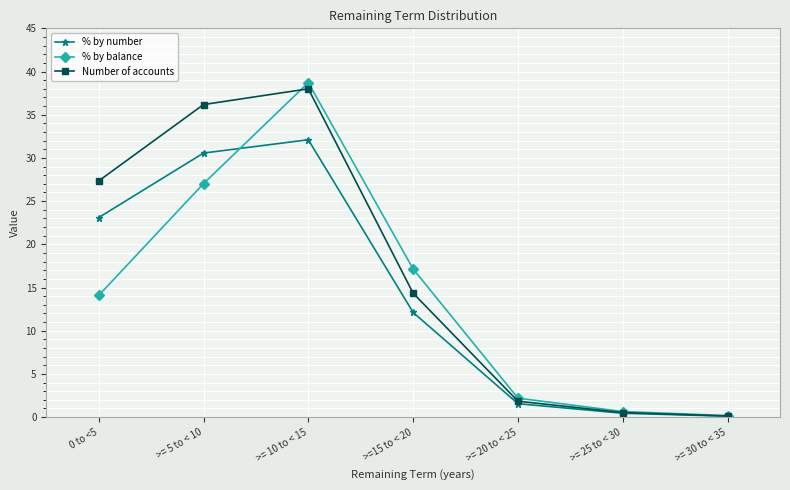

What value does the % by balance series have at >=15 to < 20?

17.1